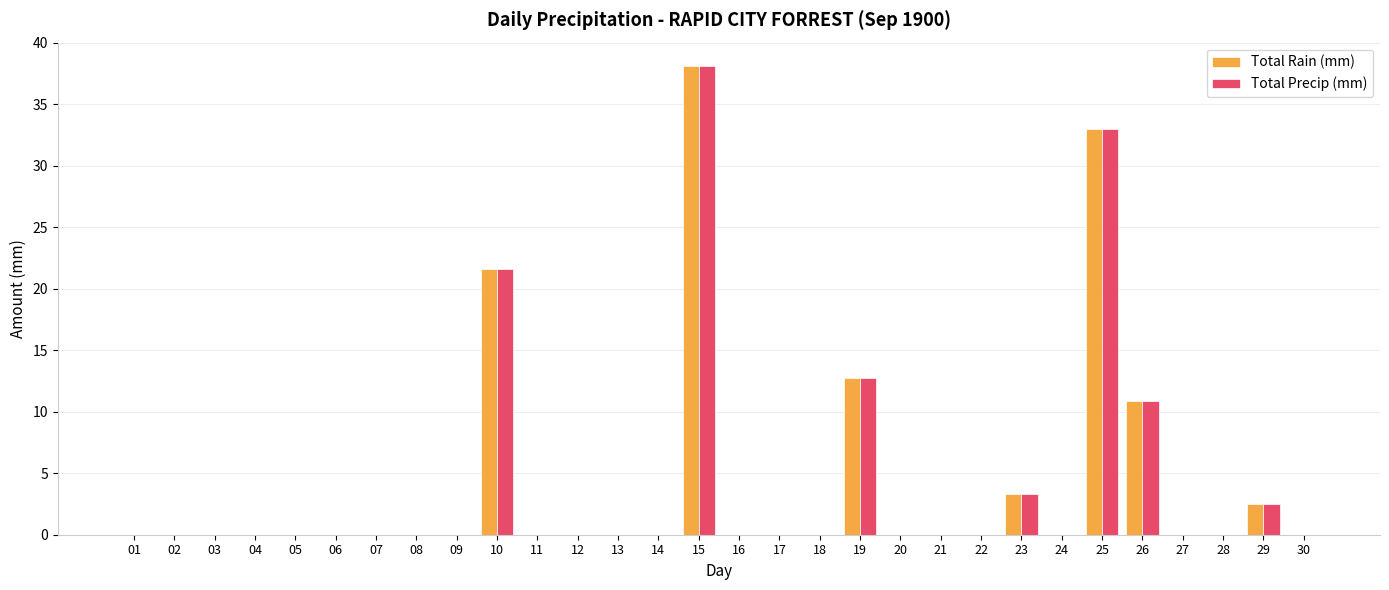

Reading left to right, what are all the values shown in this chart?

Total Rain (mm): 0.0	0.0	0.0	0.0	0.0	0.0	0.0	0.0	0.0	21.6	0.0	0.0	0.0	0.0	38.1	0.0	0.0	0.0	12.7	0.0	0.0	0.0	3.3	0.0	33.0	10.9	0.0	0.0	2.5	0.0
Total Precip (mm): 0.0	0.0	0.0	0.0	0.0	0.0	0.0	0.0	0.0	21.6	0.0	0.0	0.0	0.0	38.1	0.0	0.0	0.0	12.7	0.0	0.0	0.0	3.3	0.0	33.0	10.9	0.0	0.0	2.5	0.0